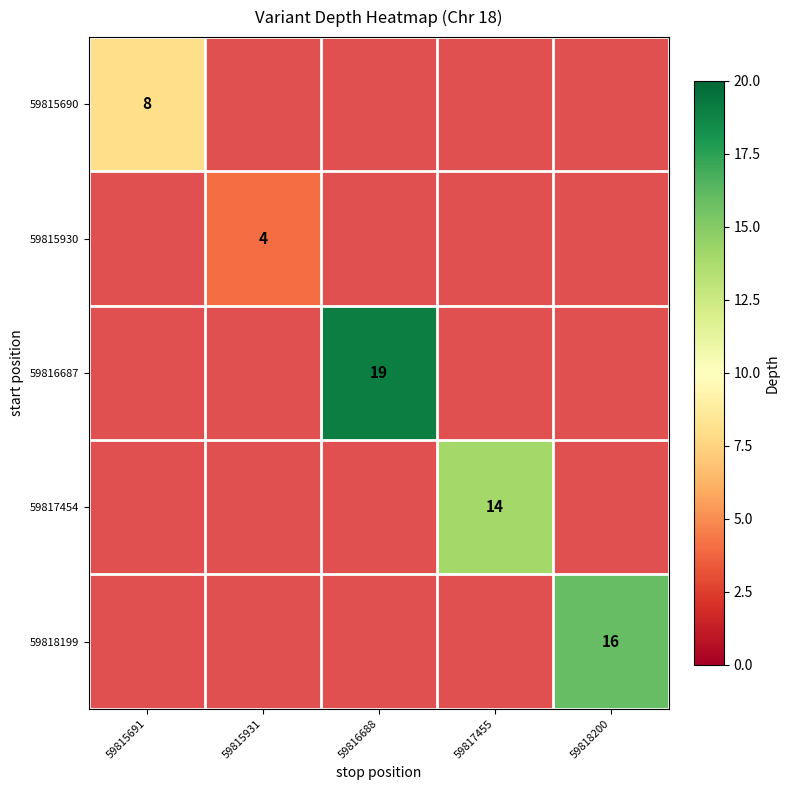

The value of 59815690 at 59815691 is 11. True or false?

False